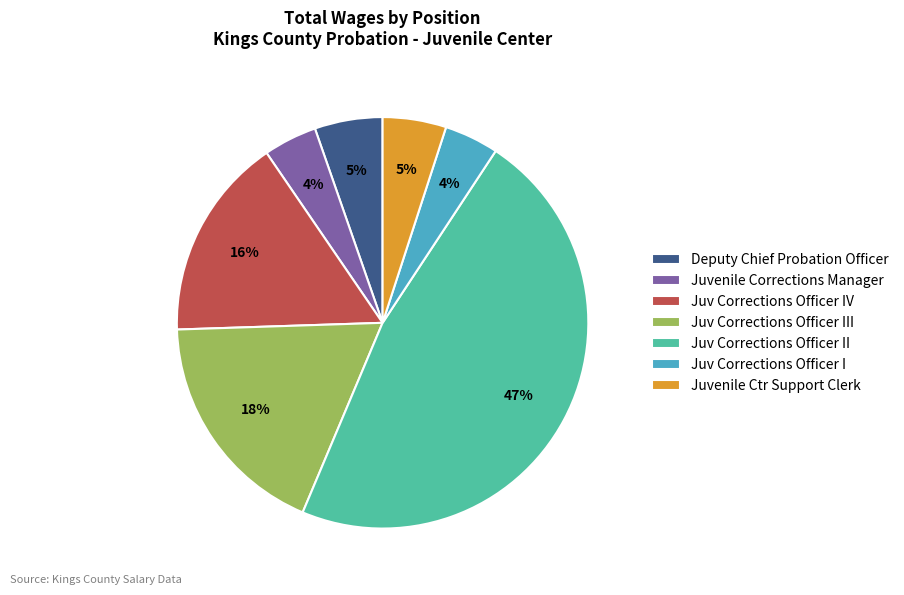

Which category has the biggest portion of the pie?

Juv Corrections Officer II